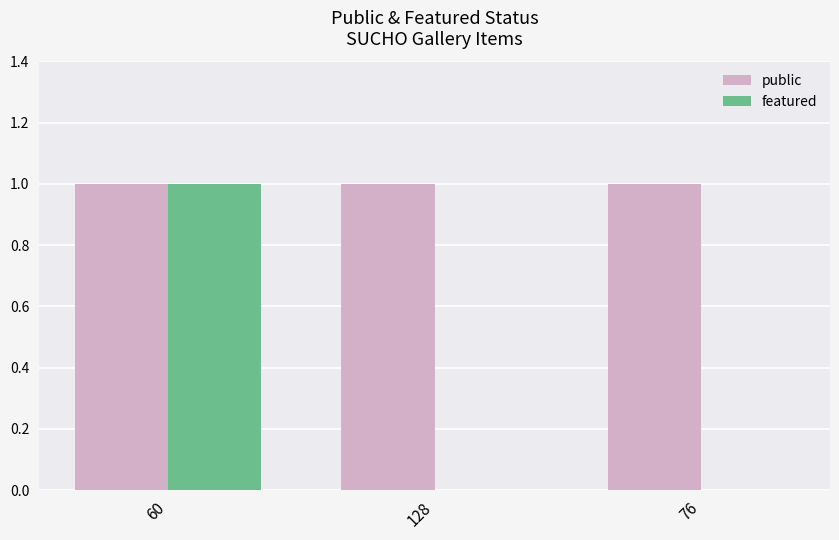

What is the spread (max minus min) of values at 128?

1